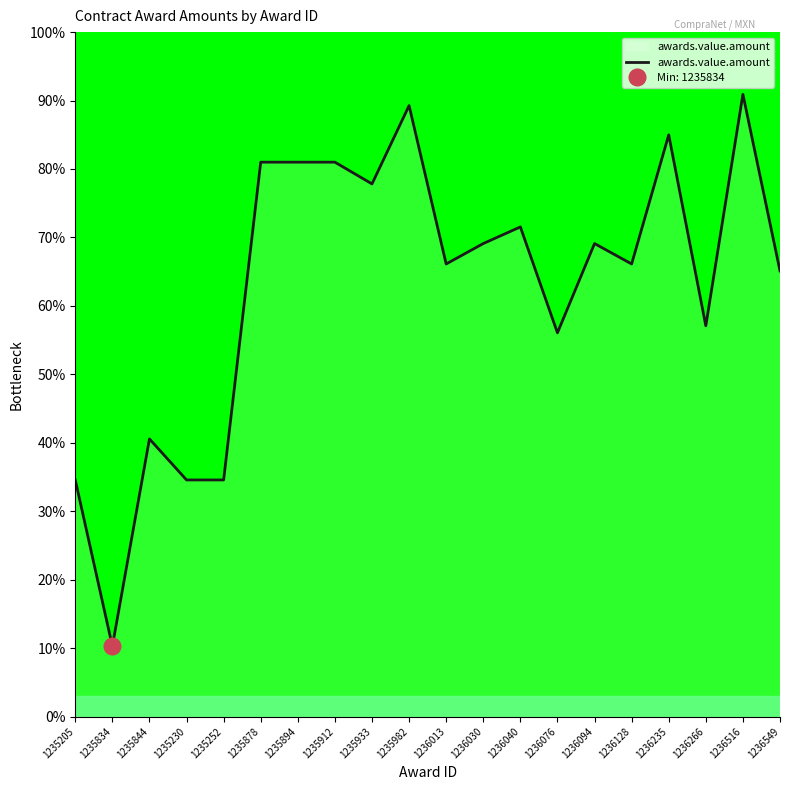

Rank the categories by value from highest to lowest.

1236516, 1235982, 1236235, 1235878, 1235894, 1235912, 1235933, 1236040, 1236030, 1236094, 1236013, 1236128, 1236549, 1236266, 1236076, 1235844, 1235205, 1235230, 1235252, 1235834